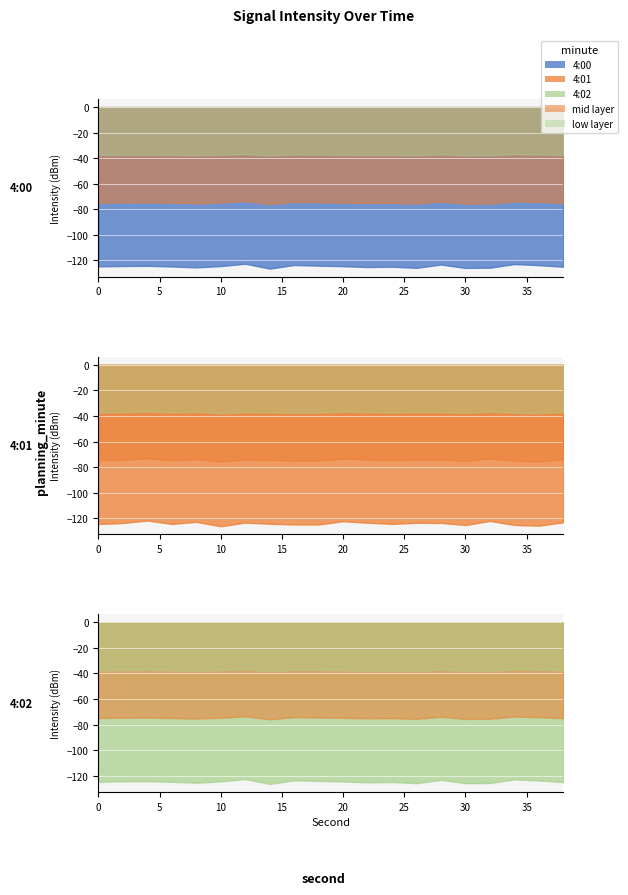

What is the difference between the second highest and second lowest values?

3.0